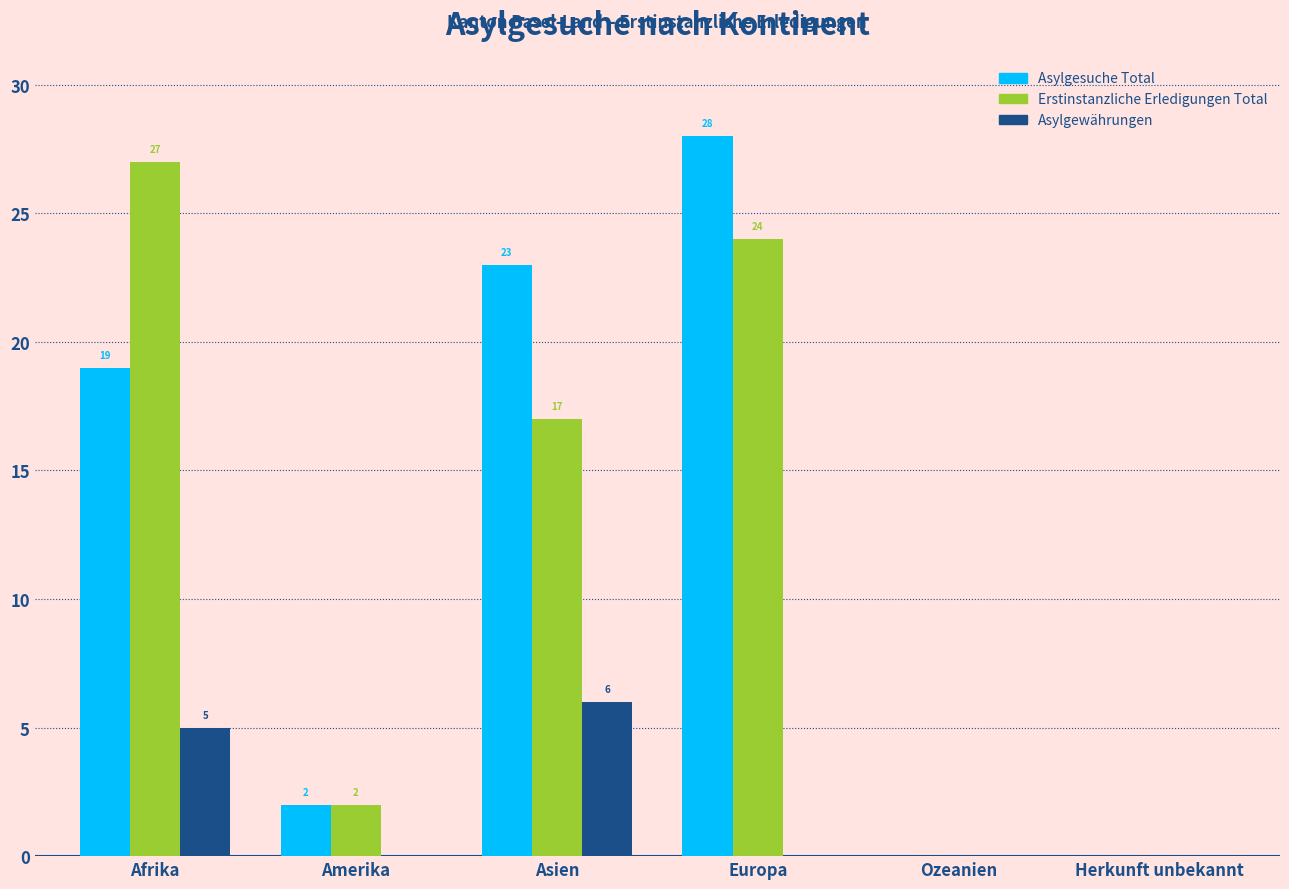

Reading left to right, list all the values displayed in this chart.

Asylgesuche Total: Afrika=19	Amerika=2	Asien=23	Europa=28	Ozeanien=0	Herkunft unbekannt=0
Erstinstanzliche Erledigungen Total: Afrika=27	Amerika=2	Asien=17	Europa=24	Ozeanien=0	Herkunft unbekannt=0
Asylgewährungen: Afrika=5	Amerika=0	Asien=6	Europa=0	Ozeanien=0	Herkunft unbekannt=0